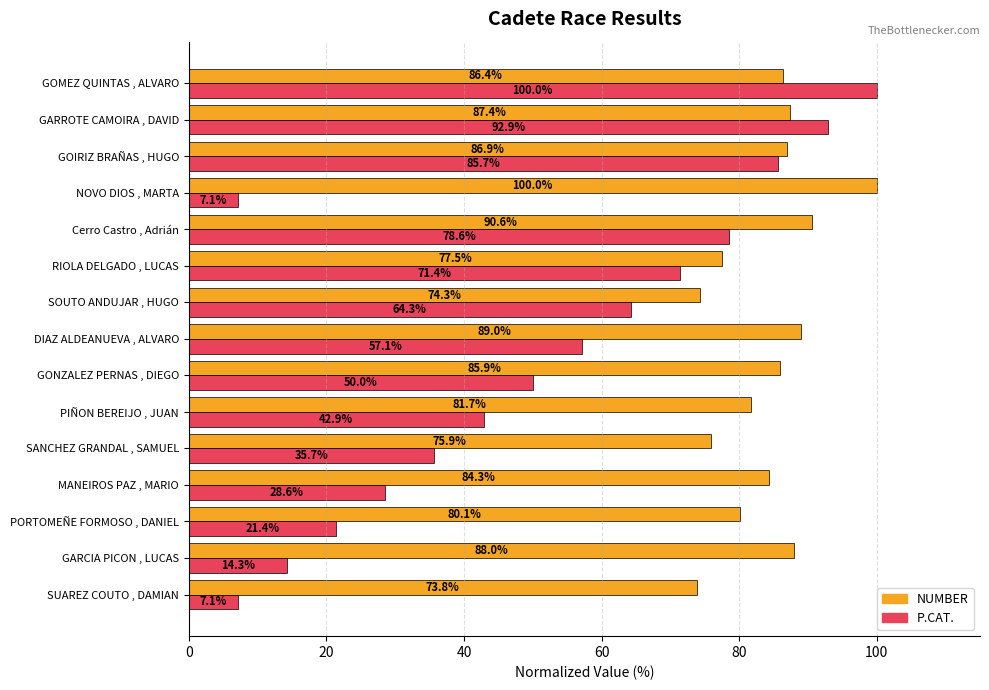

What is the difference between the second highest and minimum values in the NUMBER series?

16.8